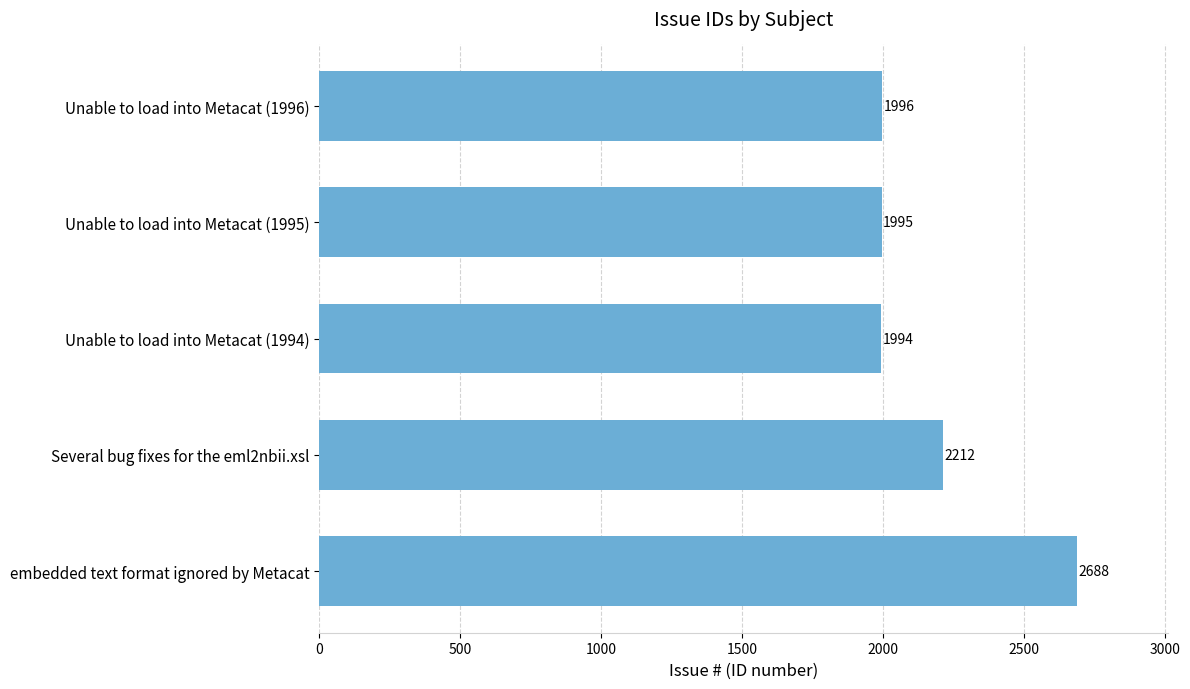

What is the greatest value displayed?

2688